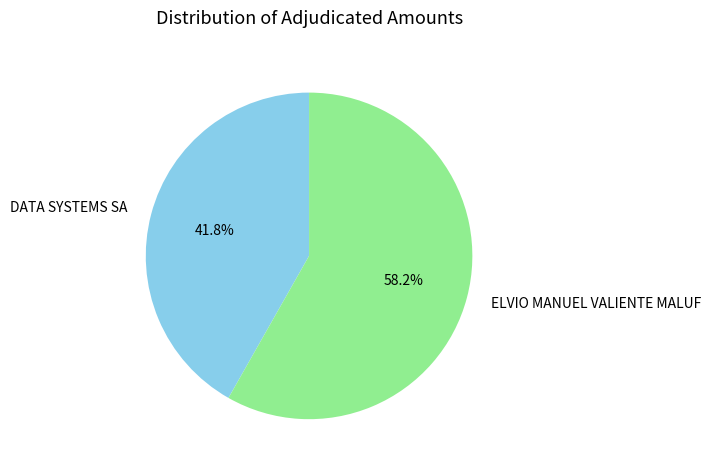

What is the largest slice in the pie chart?

ELVIO MANUEL VALIENTE MALUF